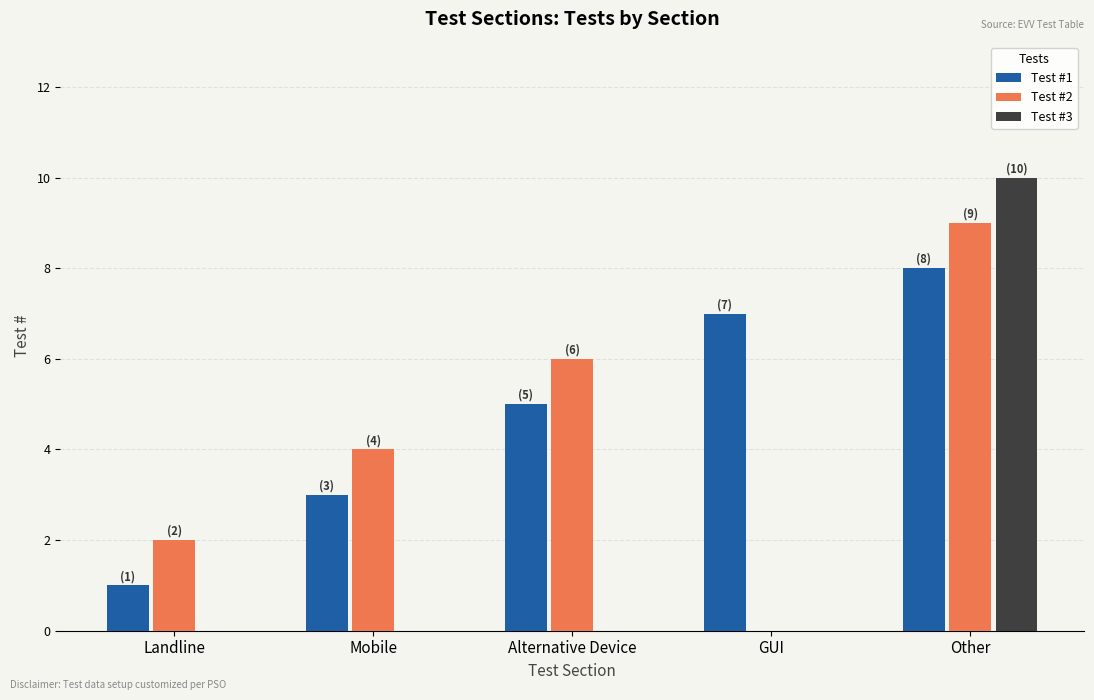

Is the value of Test #1 at GUI greater than the value of Test #3 at Mobile?

Yes